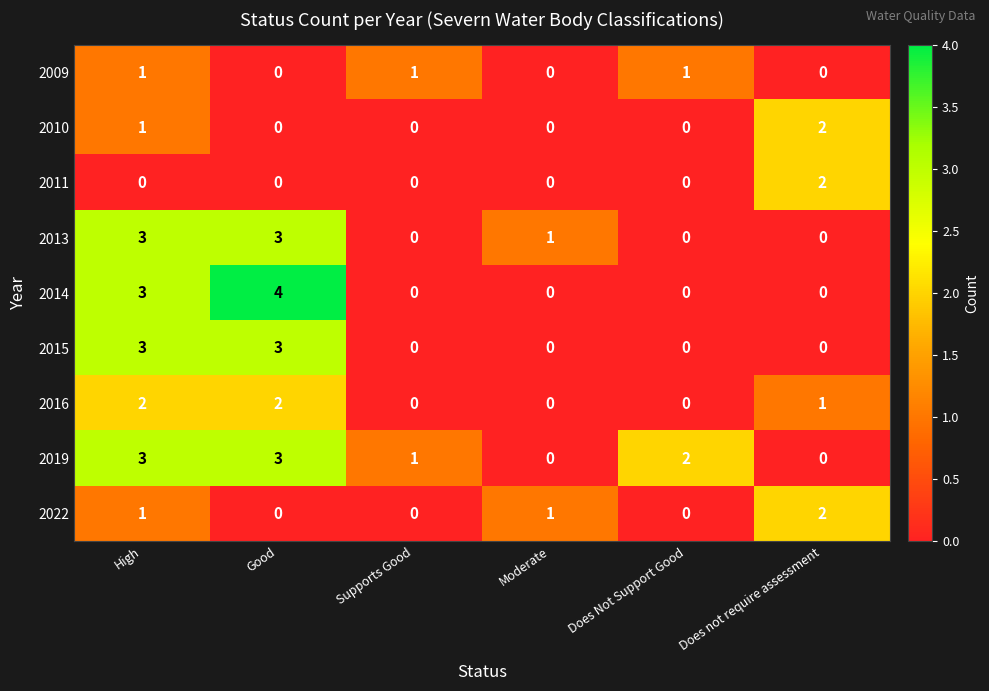

True or false: 2019 has a value of 3 at High.

True